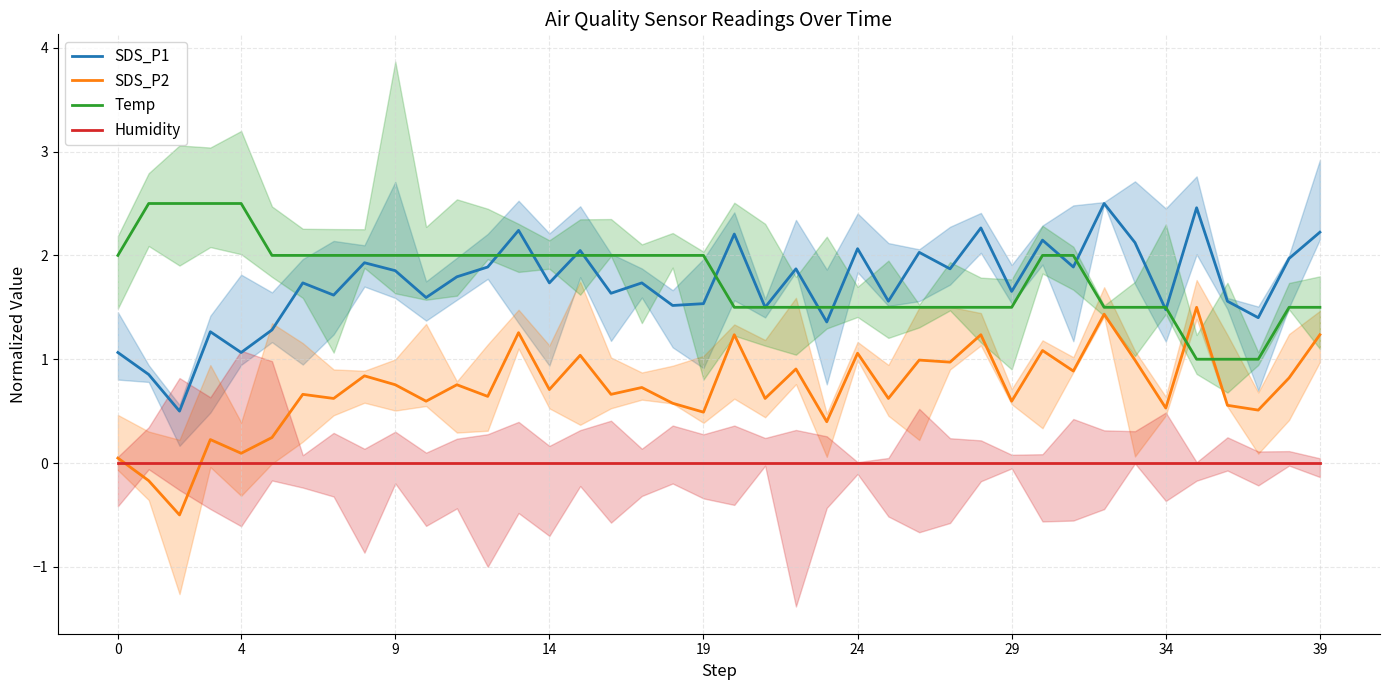

How many lines are shown in the chart?

4